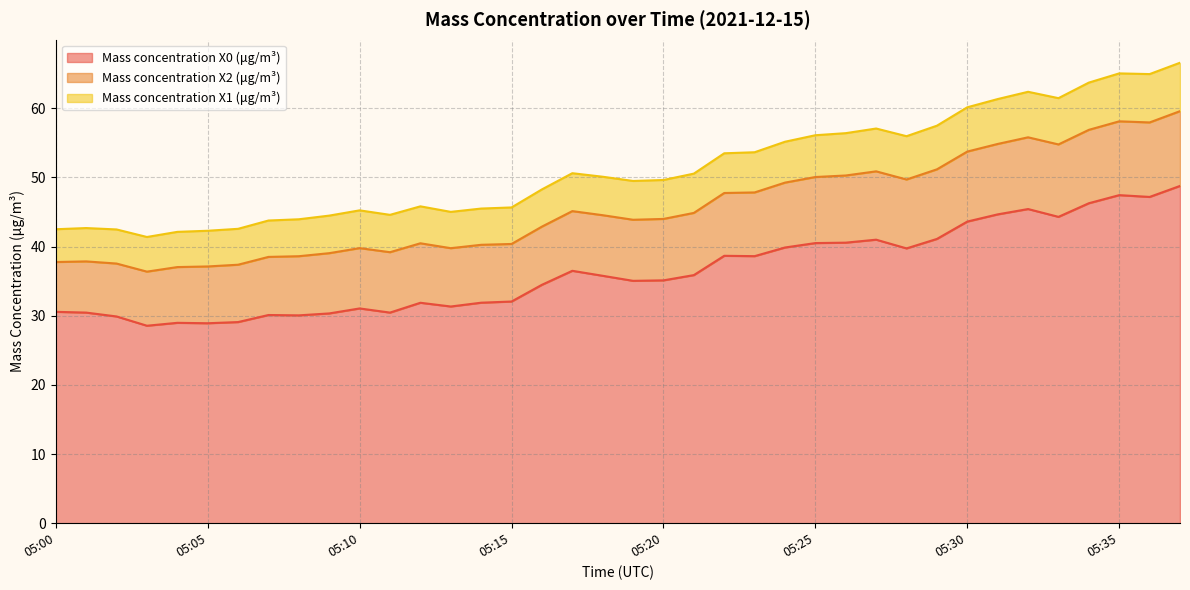

What are all the series names shown in the legend?

Mass concentration X0 (μg/m³), Mass concentration X2 (μg/m³), Mass concentration X1 (μg/m³)